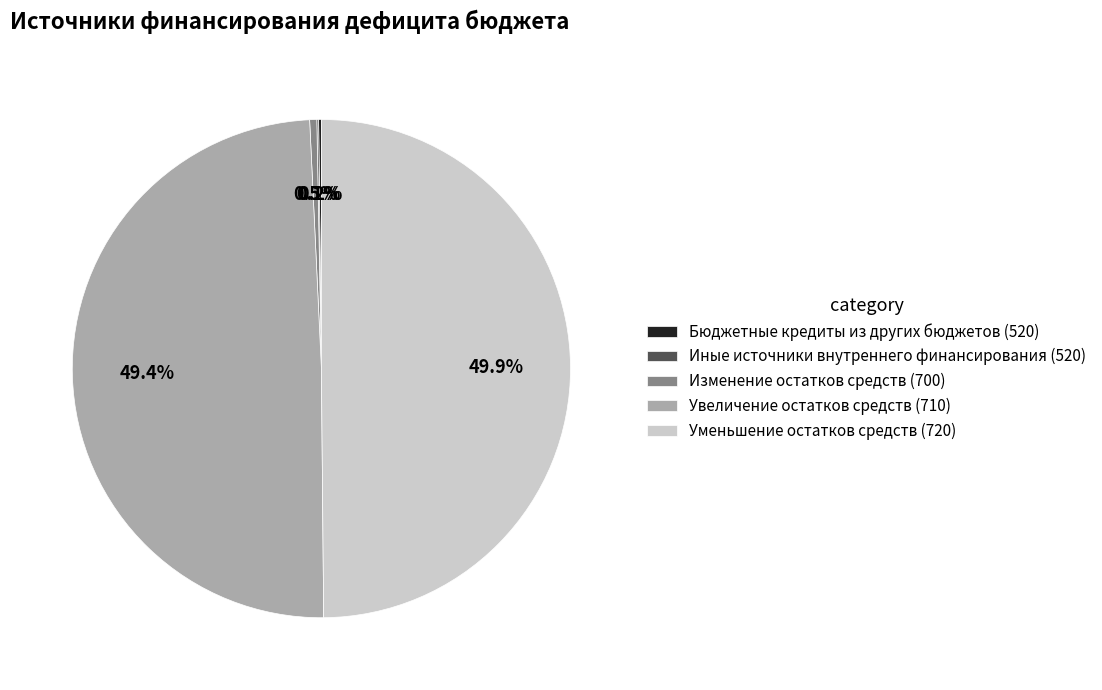

What is the ratio of the value at Уменьшение остатков средств (720) to the value at Изменение остатков средств (700)?

108.3